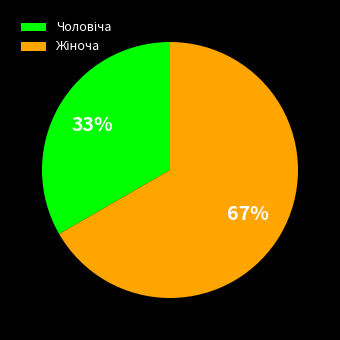

Does any single category account for the majority?

Yes